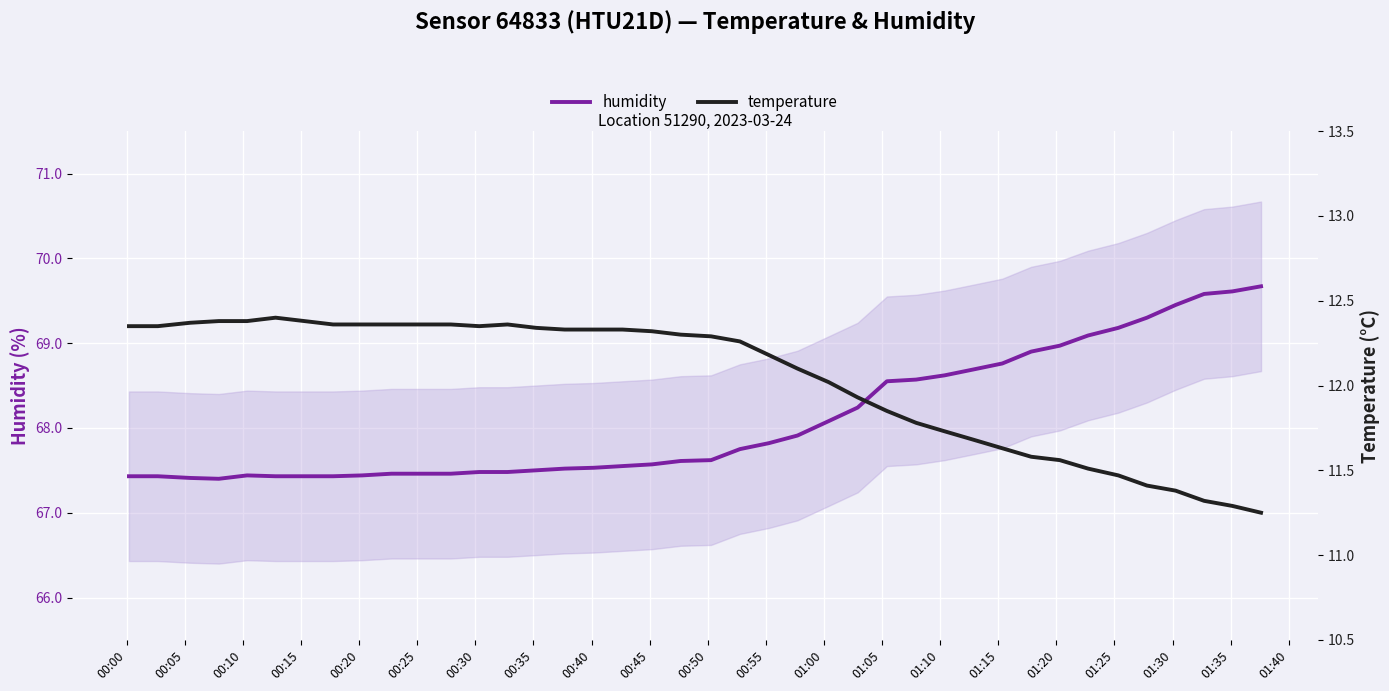

How many lines are shown in the chart?

2